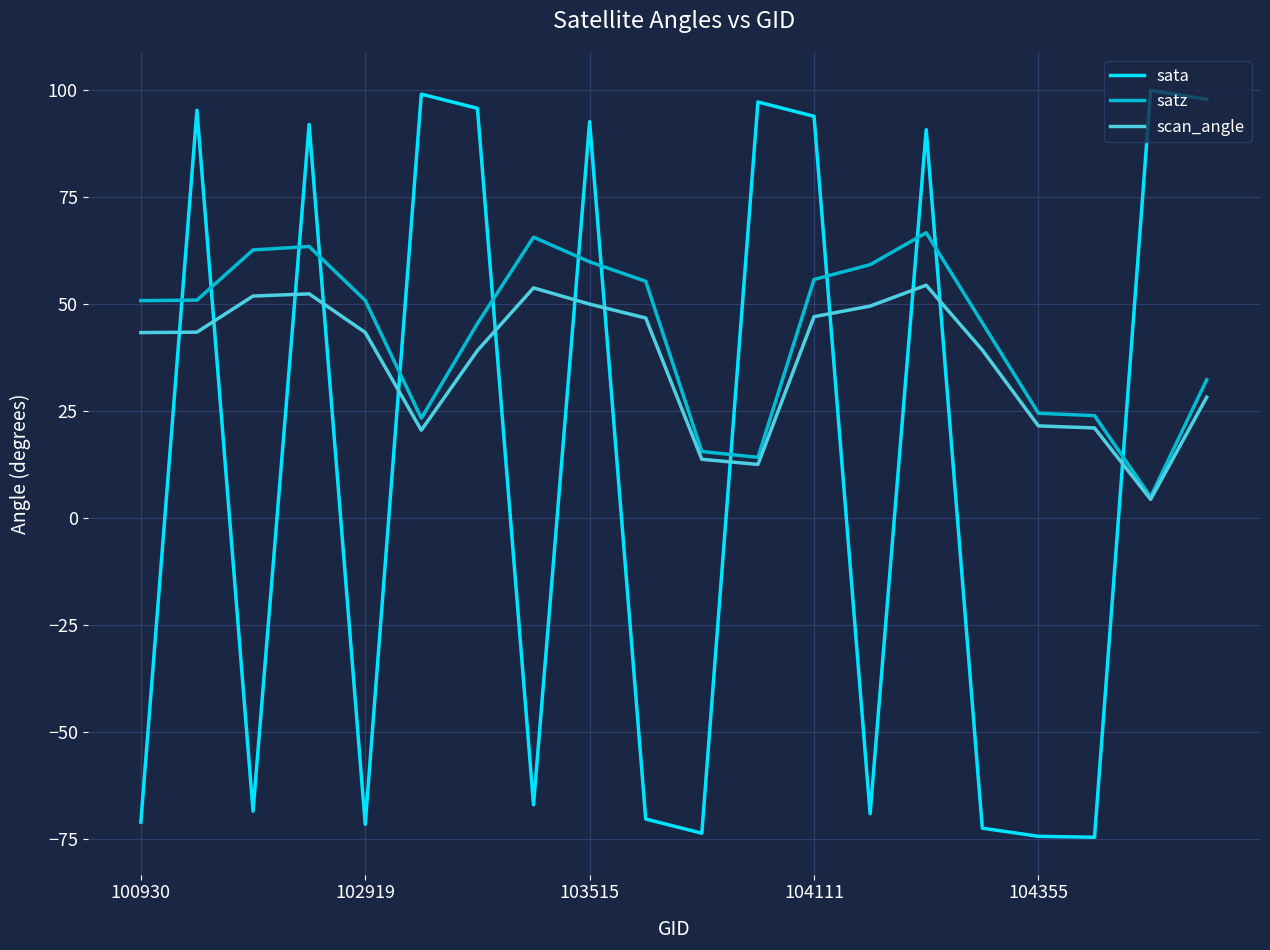

Which series has the widest spread of values?

sata